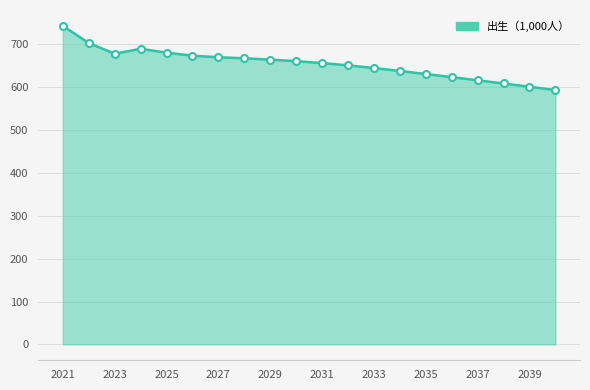

What is the greatest value displayed?

743.1